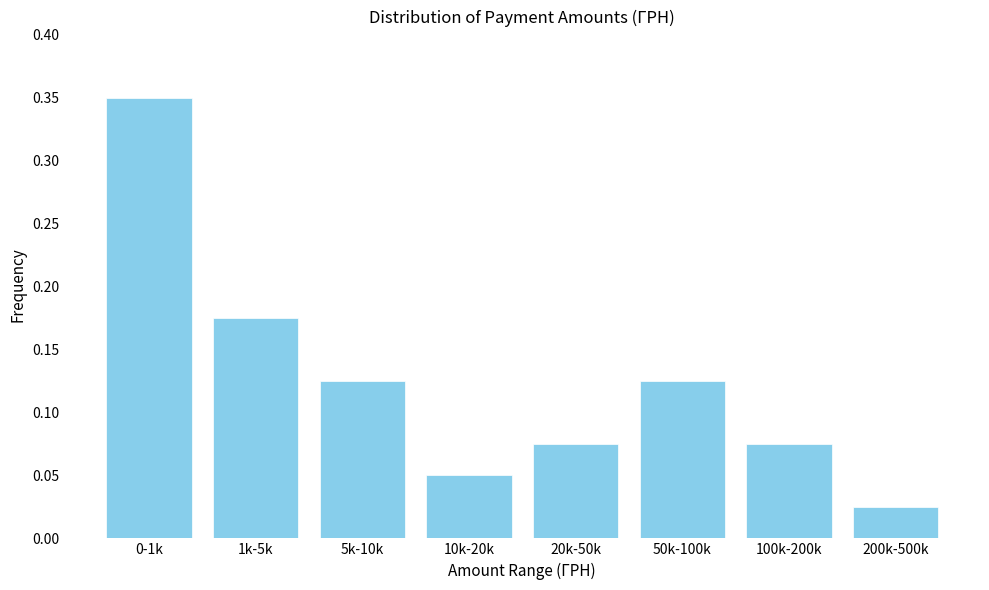

Where is the data nearest to the value 0?

200k-500k